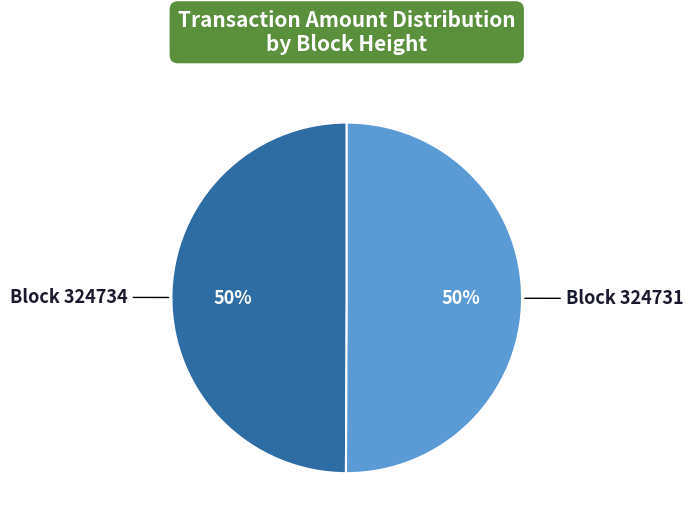

Is the sum of Block 324731 and Block 324734 greater than half?

Yes